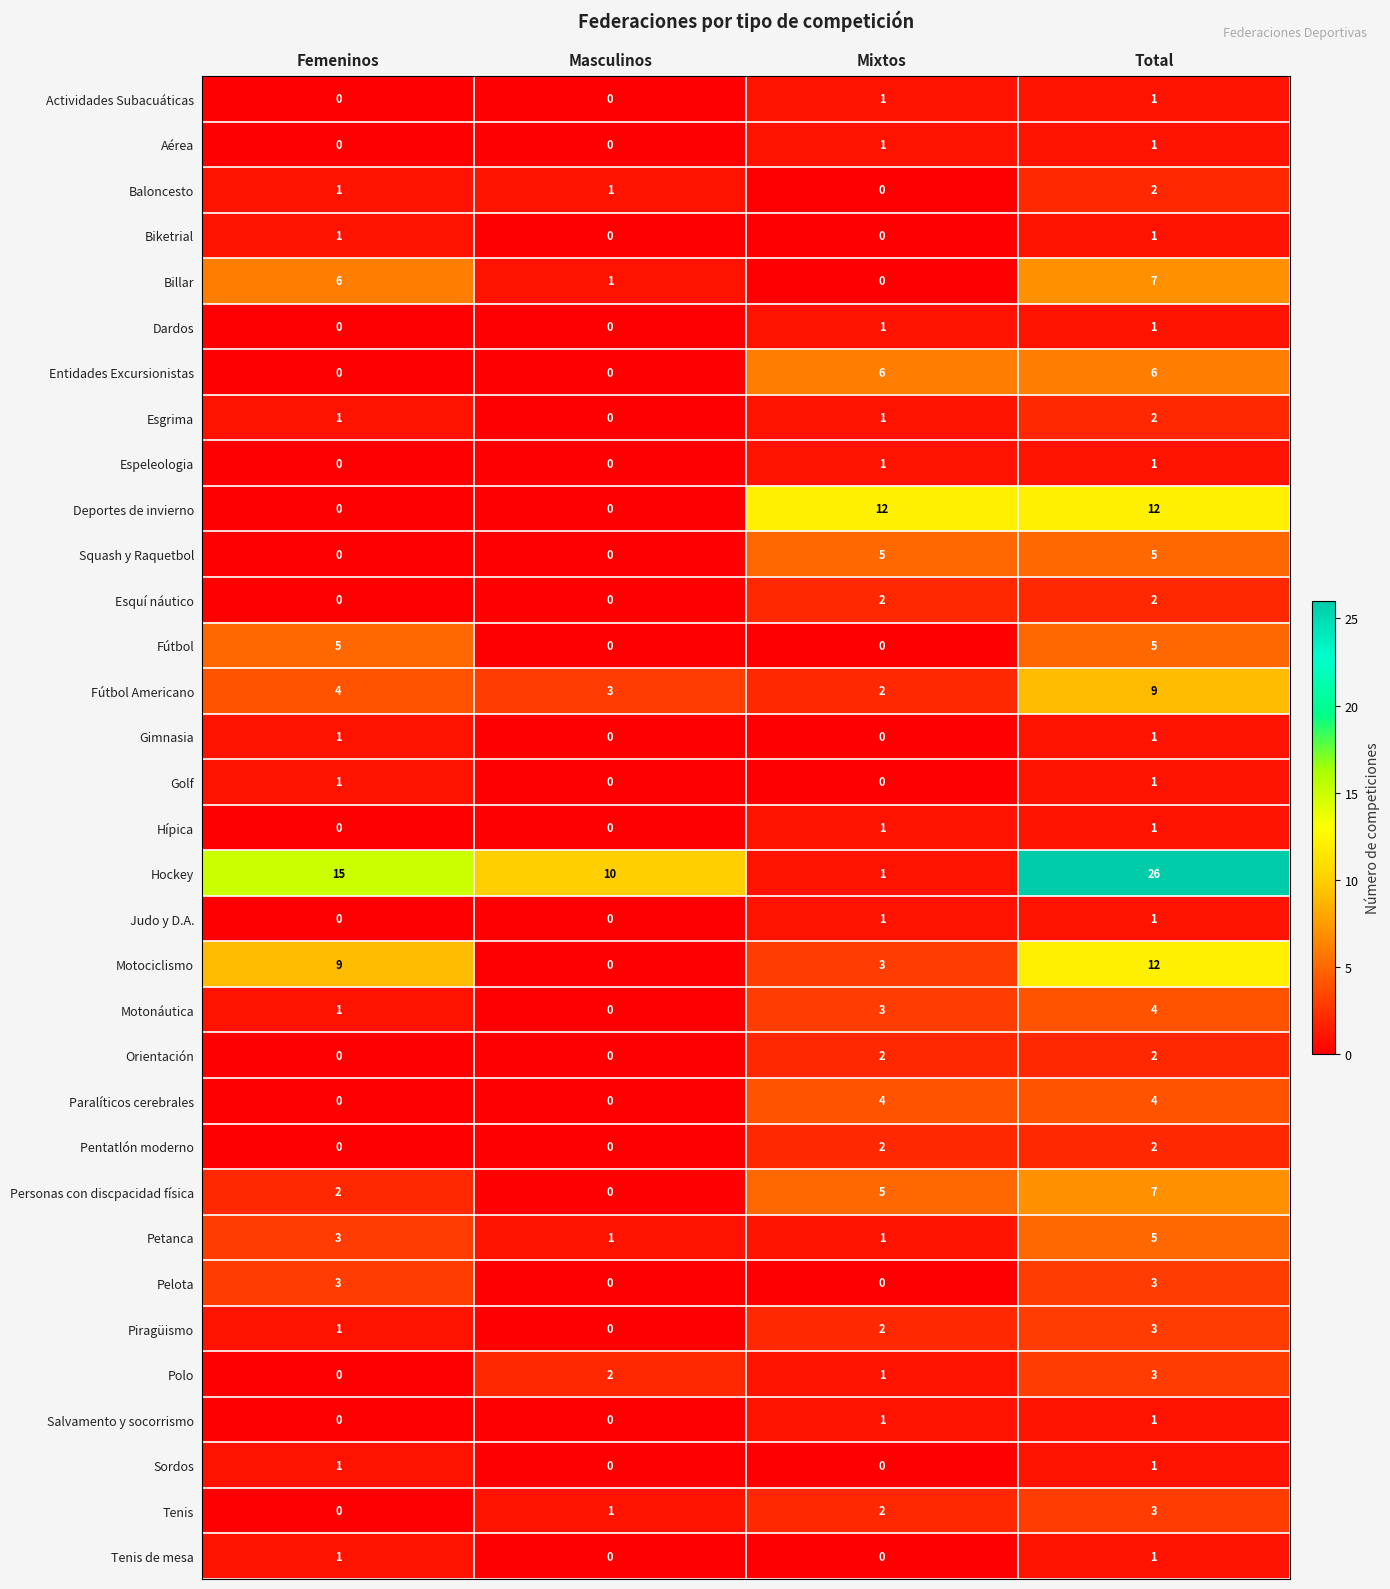

What value does the Paralíticos cerebrales series have at Mixtos?

4